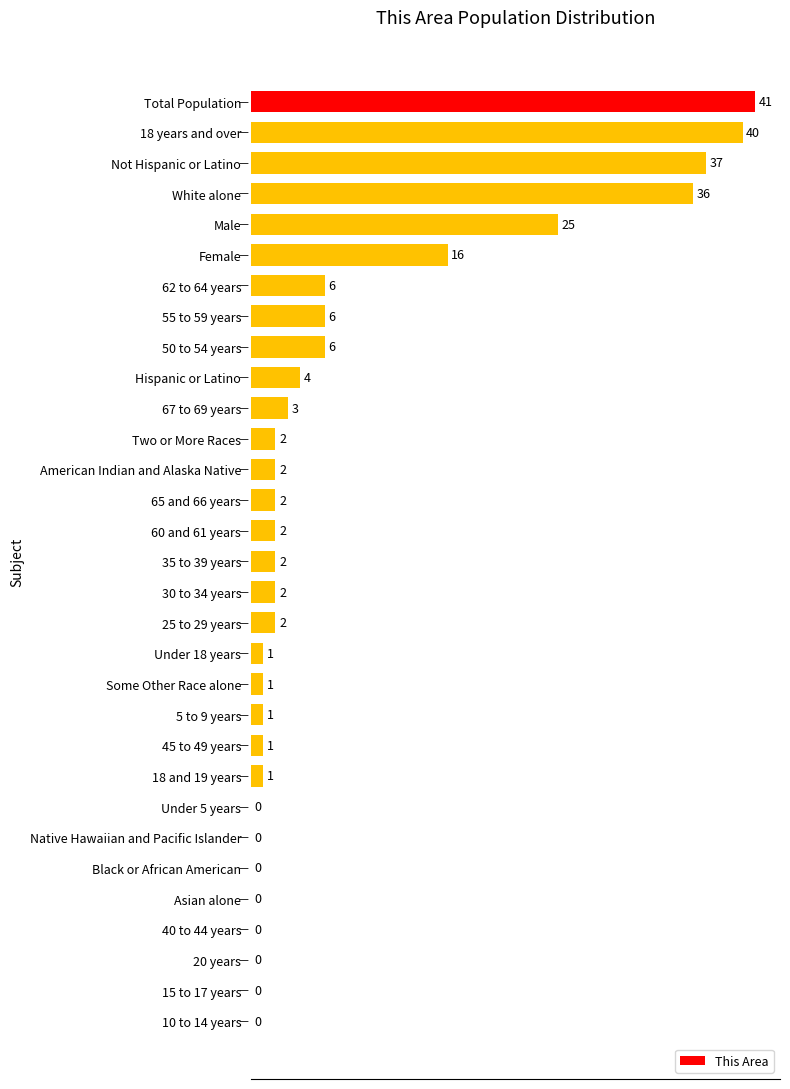

What is the sum of all values?

239